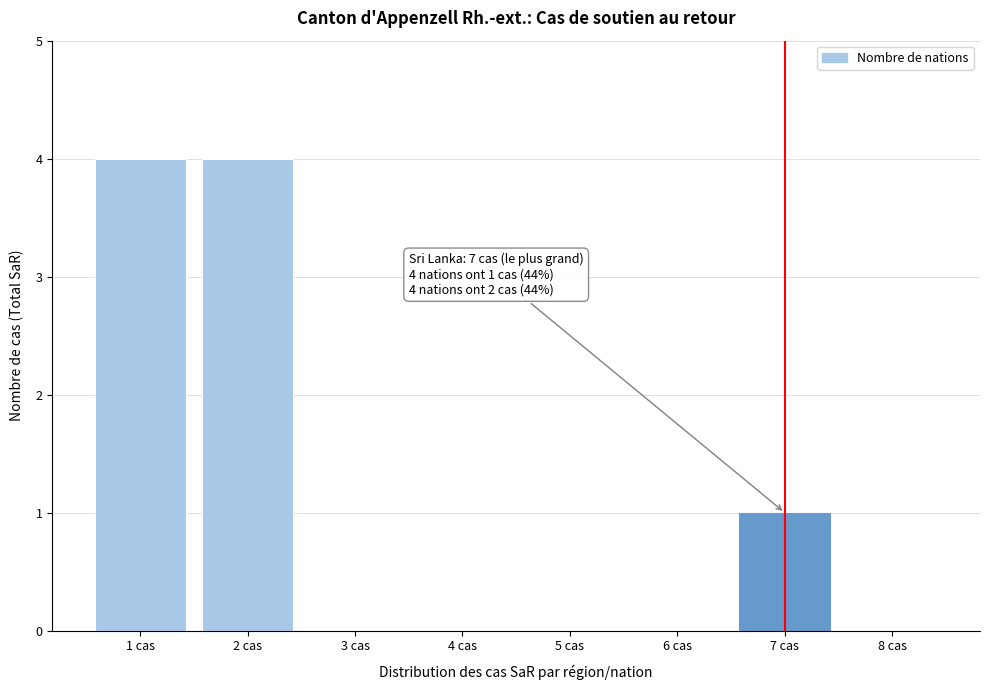

Reading right to left, what are all the values shown in this chart?

8 cas=0	7 cas=1	6 cas=0	5 cas=0	4 cas=0	3 cas=0	2 cas=4	1 cas=4